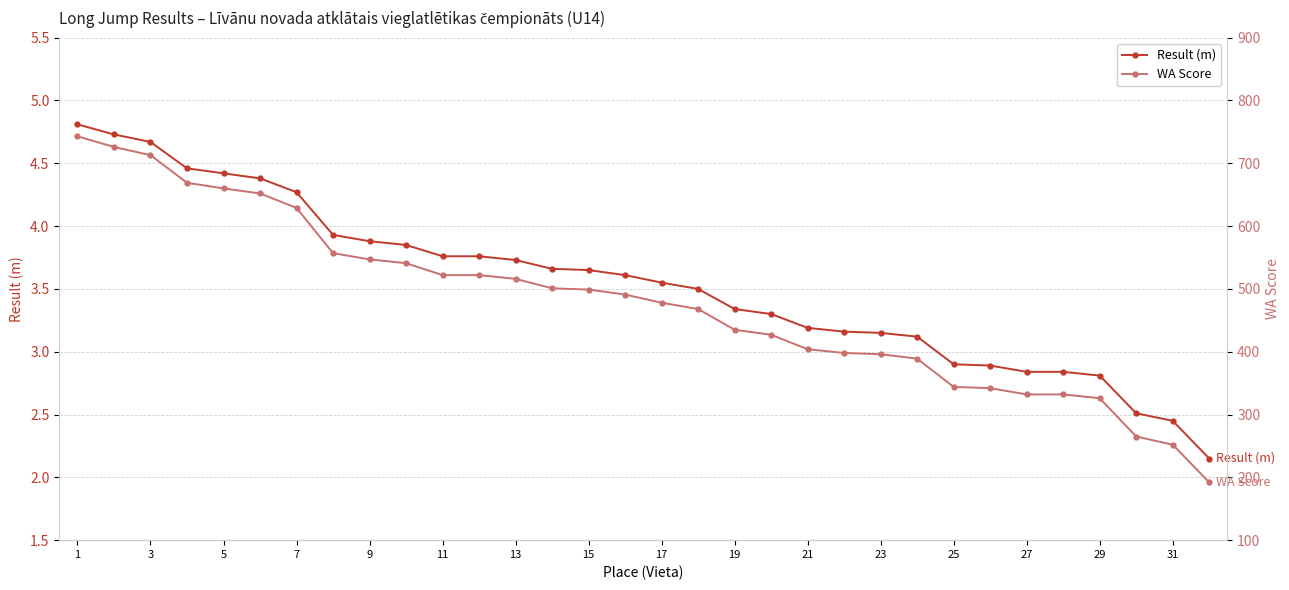

The Result (m) series shows 4.0 at 29. True or false?

False